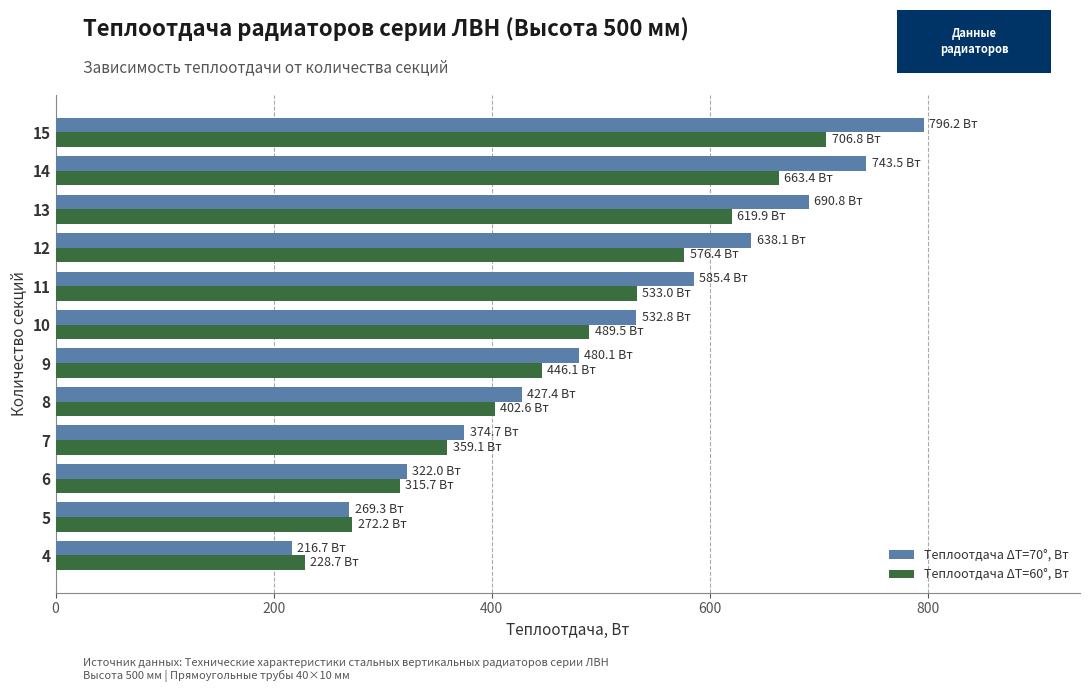

The value of Теплоотдача ΔT=60°, Вт at 15 is 706.8. True or false?

True